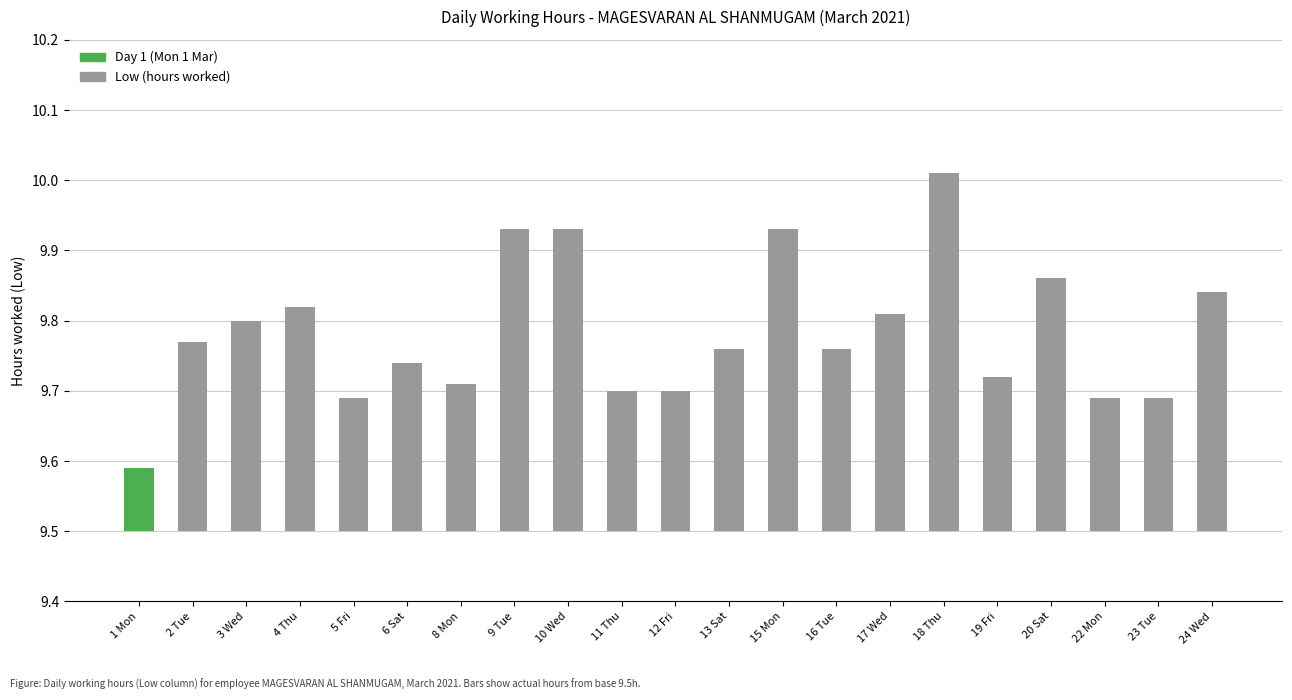

The value at 23 Tue is 9.7. True or false?

True